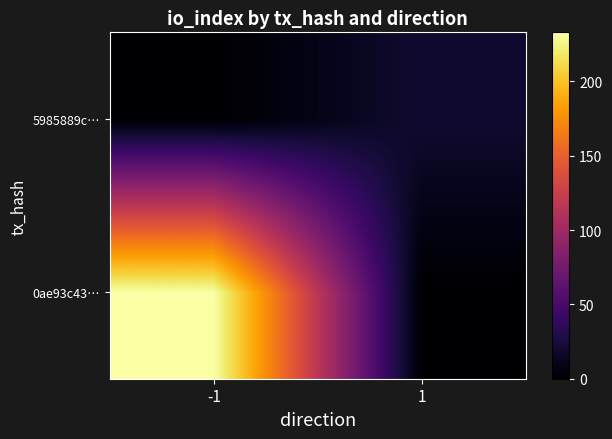

The 5985889c… series shows 12 at 1. True or false?

False